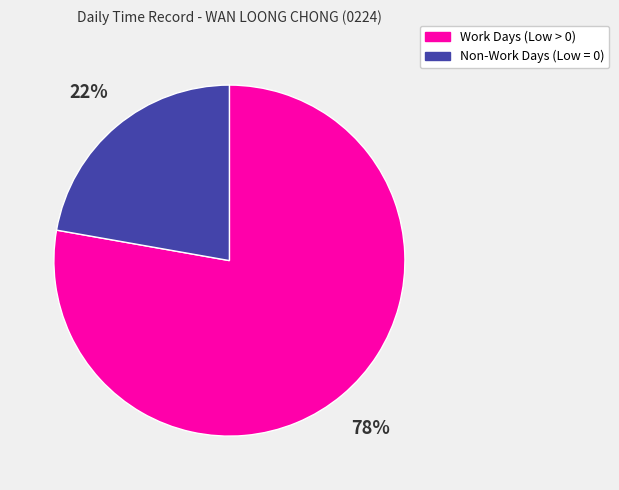

To the nearest percent, what is the difference between the largest and smallest slice percentages?

56%